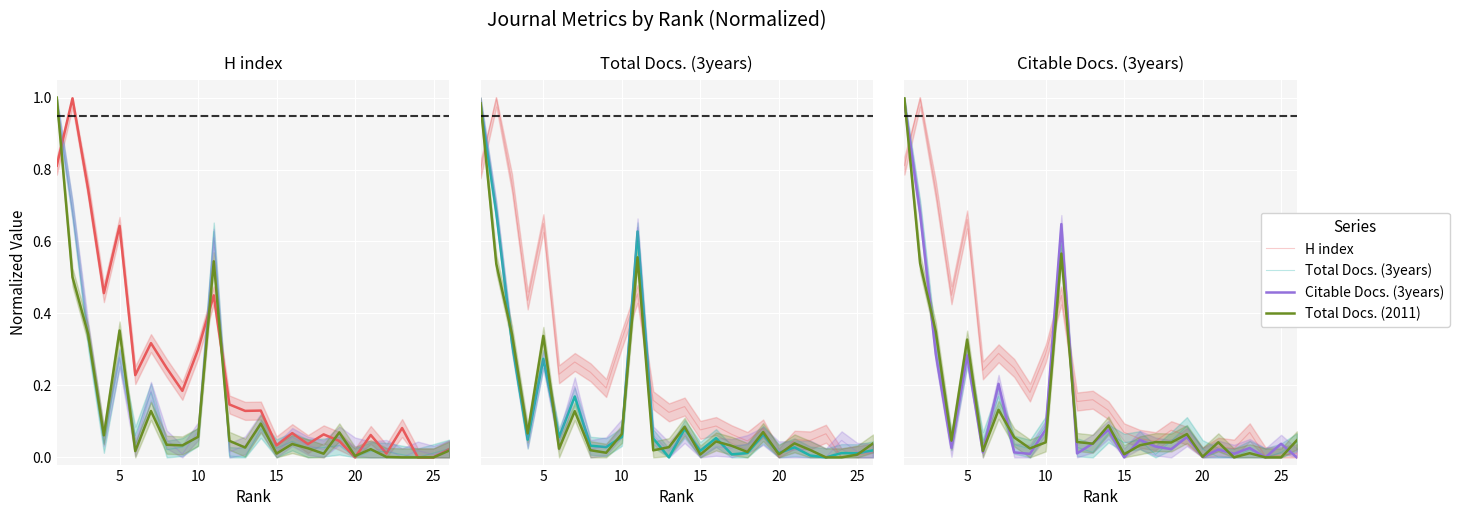

Reading right to left, what are all the values shown in this chart?

H index: 0.0	0.0	0.0	0.1	0.0	0.0	0.0	0.1	0.1	0.0	0.1	0.1	0.1	0.2	0.2	0.5	0.3	0.2	0.2	0.3	0.2	0.7	0.5	0.7	1.0	0.8
Total Docs. (3years): 0.0	0.0	0.0	0.0	0.0	0.0	0.0	0.1	0.0	0.0	0.0	0.0	0.1	0.0	0.0	0.6	0.1	0.0	0.0	0.2	0.0	0.3	0.0	0.3	0.7	1.0
Citable Docs. (3years): 0.0	0.0	0.0	0.0	0.0	0.0	0.0	0.1	0.0	0.0	0.0	0.0	0.1	0.0	0.0	0.6	0.1	0.0	0.0	0.2	0.0	0.3	0.0	0.3	0.7	1.0
Total Docs. (2011): 0.0	0.0	0.0	0.0	0.0	0.0	0.0	0.1	0.0	0.0	0.0	0.0	0.1	0.0	0.0	0.6	0.0	0.0	0.1	0.1	0.0	0.3	0.0	0.3	0.5	1.0